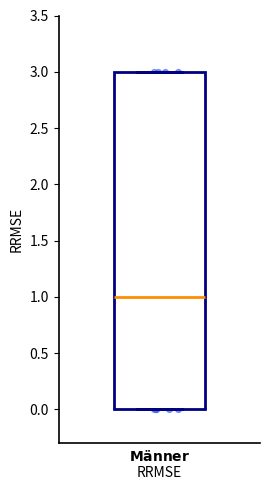

Transcribe this box plot: give where the median line is, the range the box spans, and where the two whiskers end, as read against the y-axis. The values are not printed on the chart, so give them approximately, as read against the axis.

median 1, box 0 to 3, whiskers 0 to 3